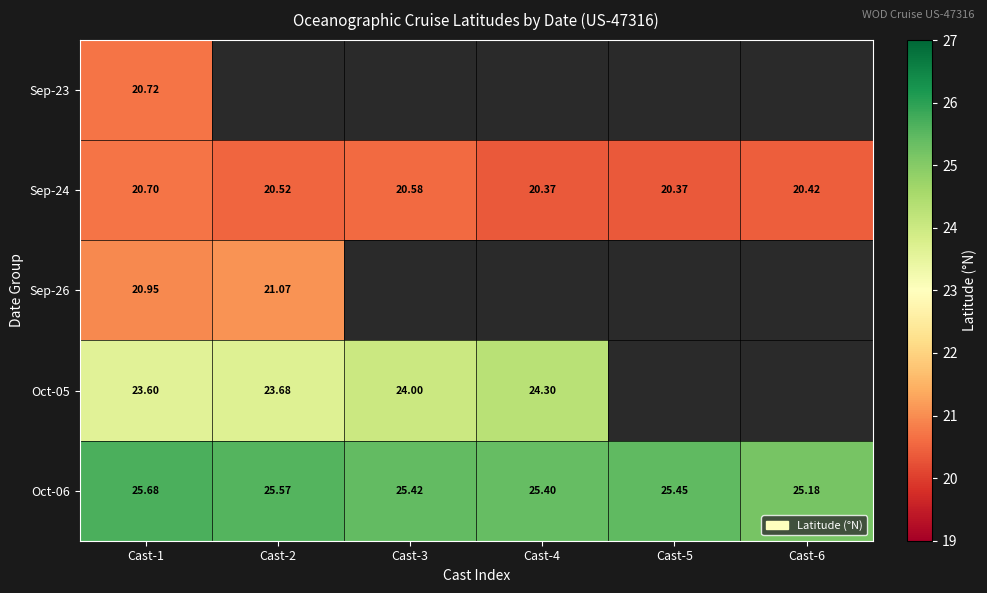

What is the sum of all Sep-26 values?

42.0